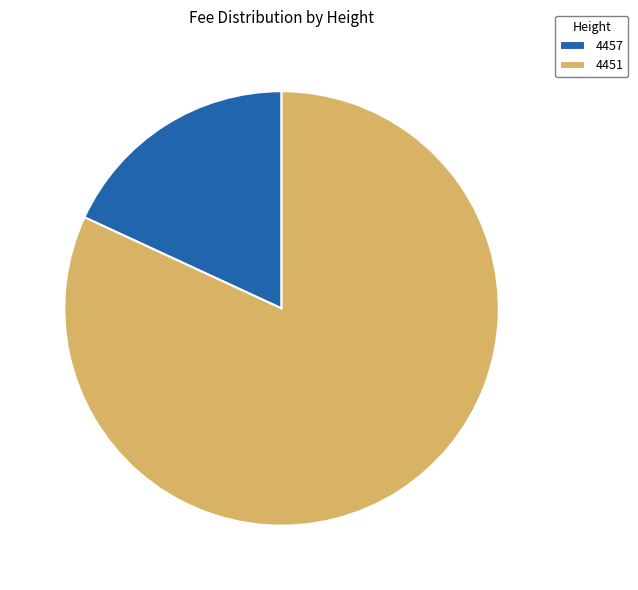

Is there a majority slice in this chart?

Yes